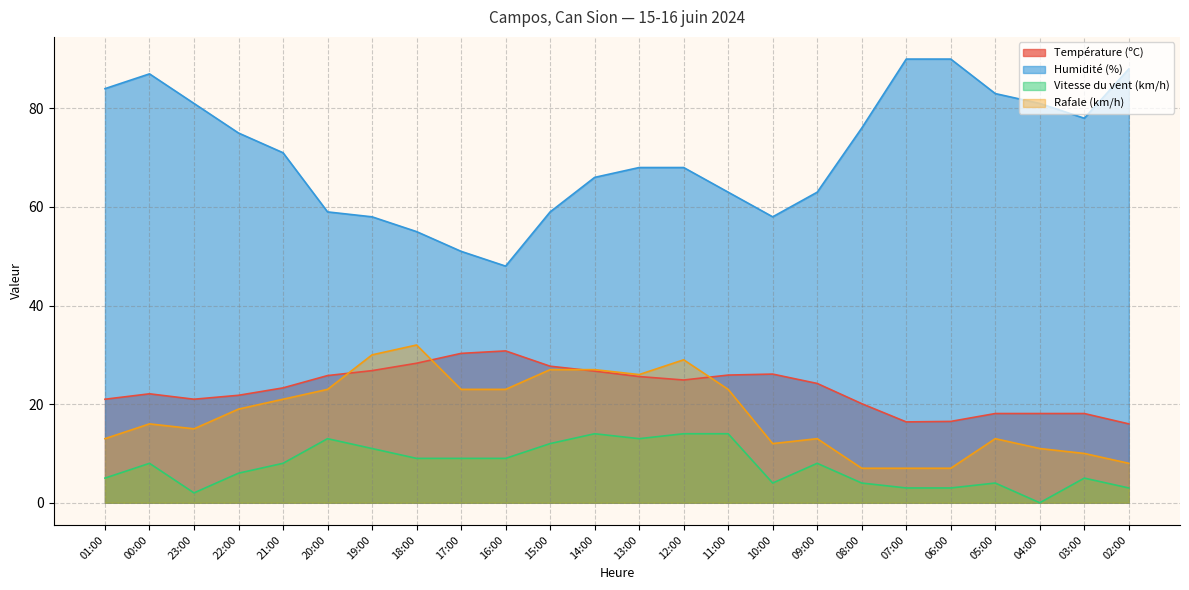

Reading right to left, extract all data points from this chart.

Température (ºC): 16.0	18.1	18.1	18.1	16.5	16.4	20.1	24.2	26.1	25.9	24.9	25.6	26.7	27.7	30.8	30.3	28.3	26.8	25.8	23.3	21.8	21.0	22.1	21.0
Humidité (%): 88.0	78.0	81.0	83.0	90.0	90.0	76.0	63.0	58.0	63.0	68.0	68.0	66.0	59.0	48.0	51.0	55.0	58.0	59.0	71.0	75.0	81.0	87.0	84.0
Vitesse du vent (km/h): 3.0	5.0	0.0	4.0	3.0	3.0	4.0	8.0	4.0	14.0	14.0	13.0	14.0	12.0	9.0	9.0	9.0	11.0	13.0	8.0	6.0	2.0	8.0	5.0
Rafale (km/h): 8.0	10.0	11.0	13.0	7.0	7.0	7.0	13.0	12.0	23.0	29.0	26.0	27.0	27.0	23.0	23.0	32.0	30.0	23.0	21.0	19.0	15.0	16.0	13.0